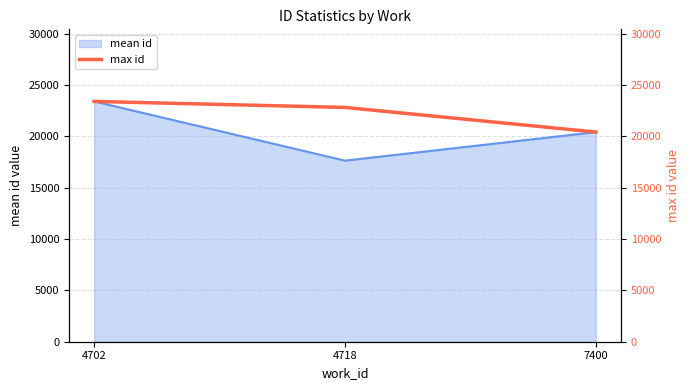

How many values in the mean id series are below 20403?

1